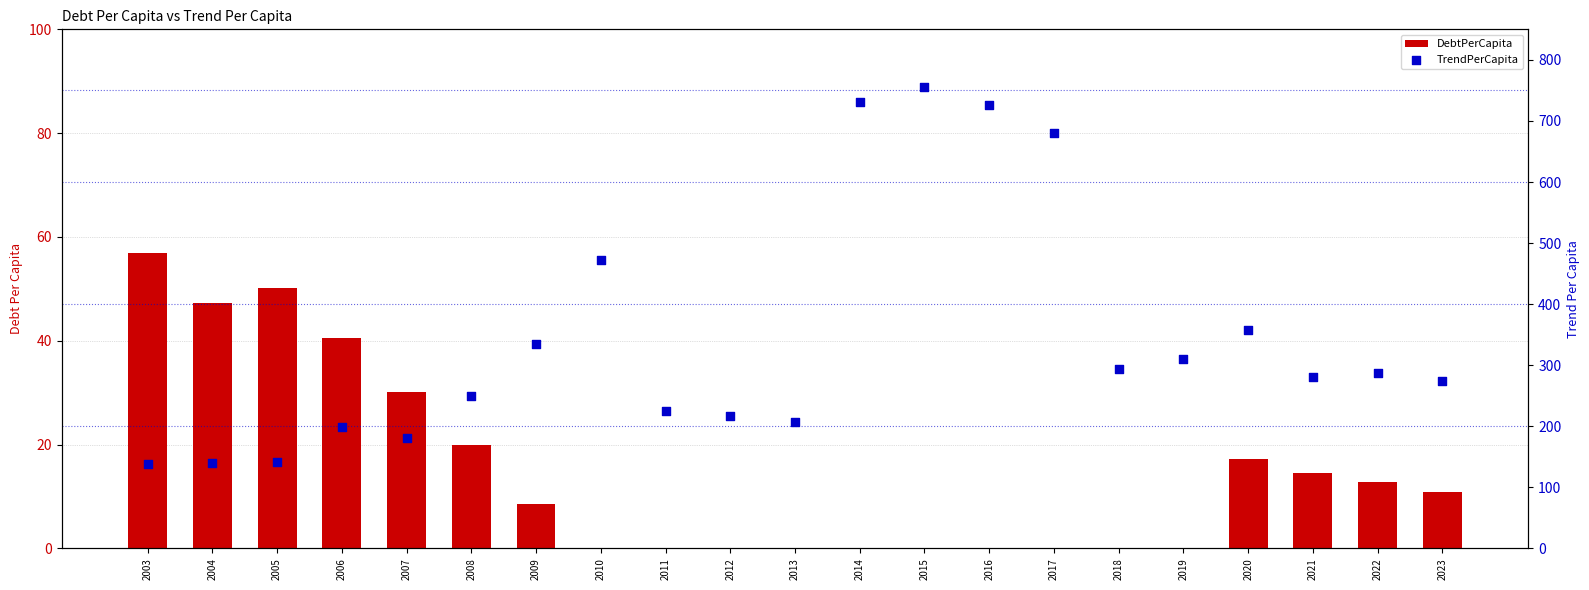

Which series reaches the minimum Y coordinate?

DebtPerCapita